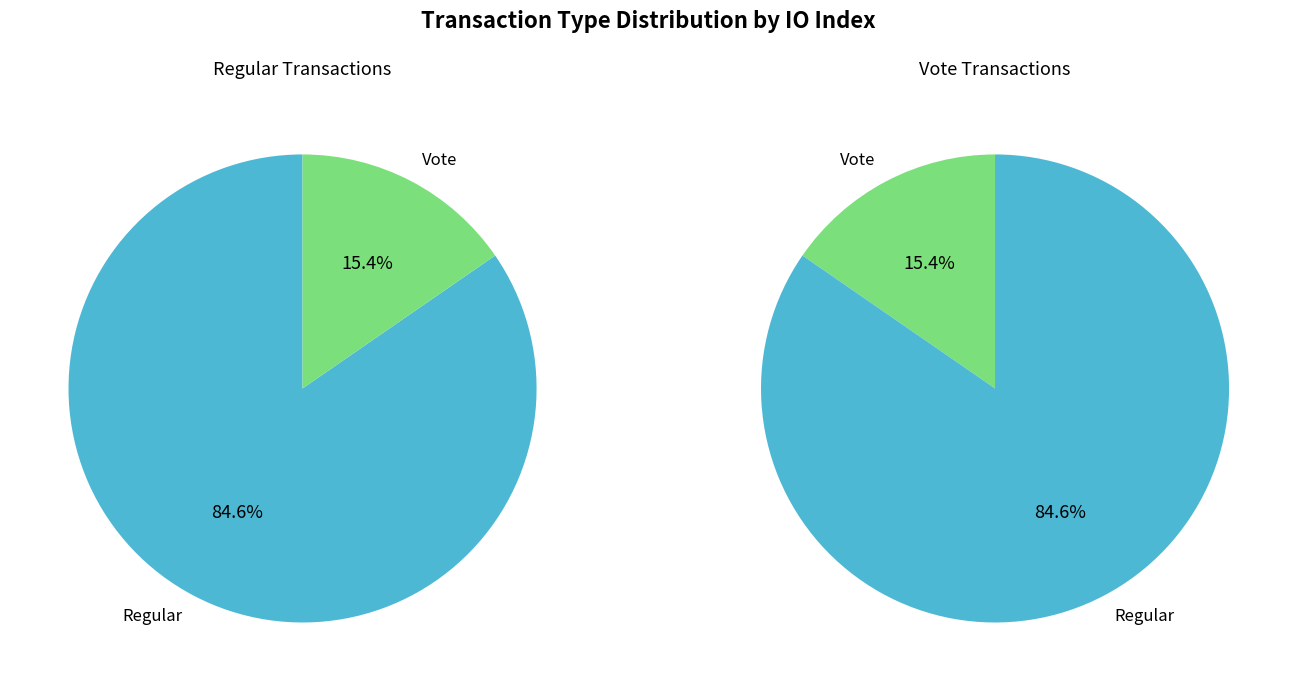

How many segments does this pie chart have?

2